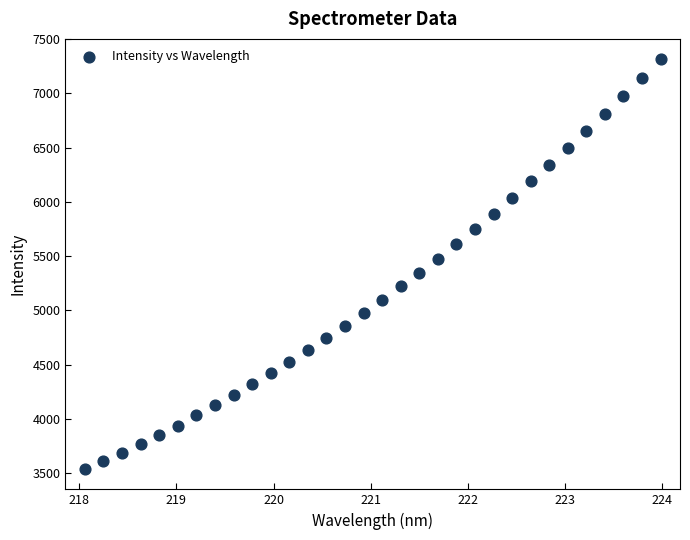

What is the range of Y values (max minus min)?

3775.0